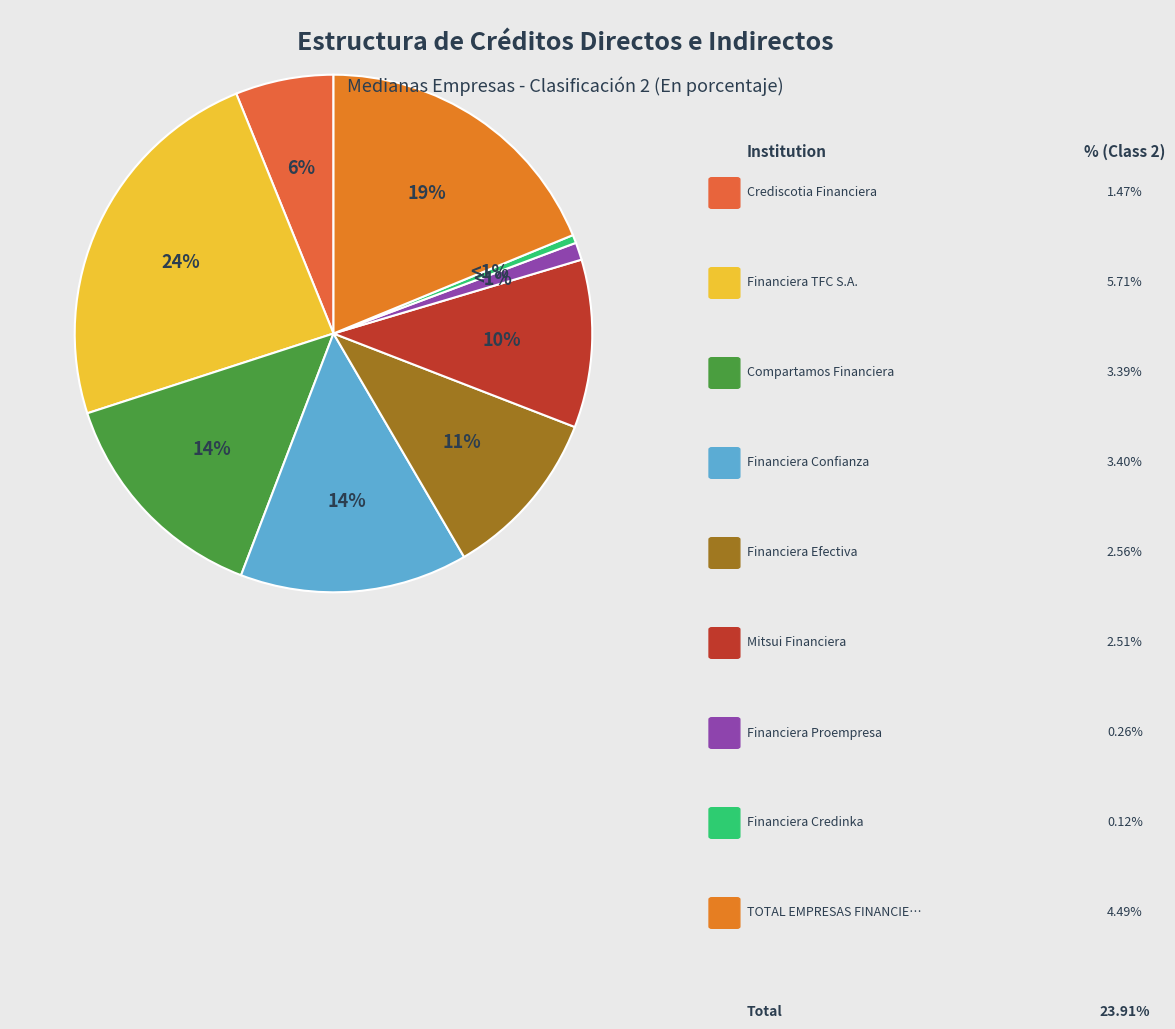

To the nearest percent, what is the difference between the largest and smallest slice percentages?

23%